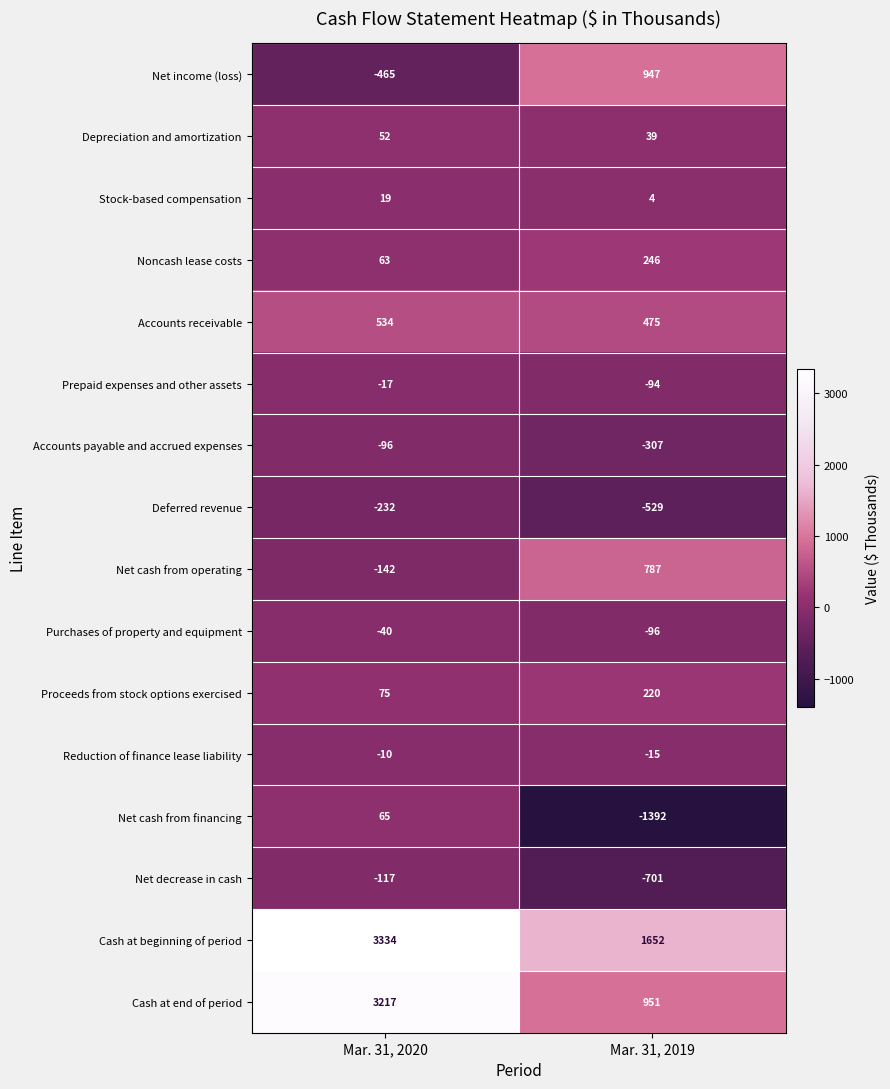

At which category is the sum across all series the highest?

Mar. 31, 2020